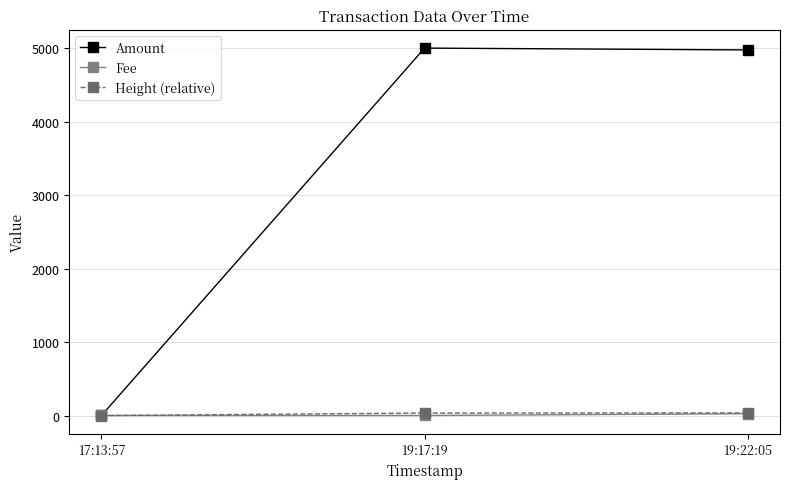

What value does the Amount series have at 19:22:05, to the nearest 10?

4980